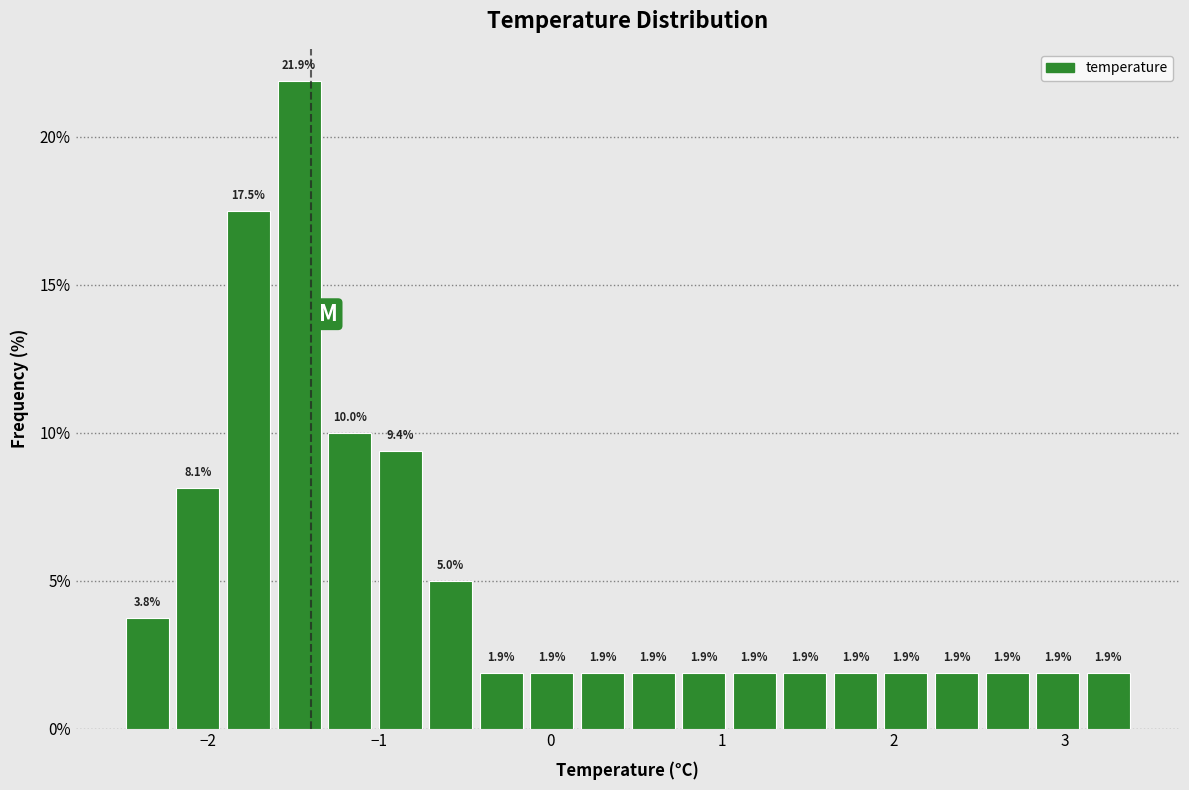

Around what value on the x-axis is the tallest bar? Give the approximate position of its centre, as read against the axis.

-1.5